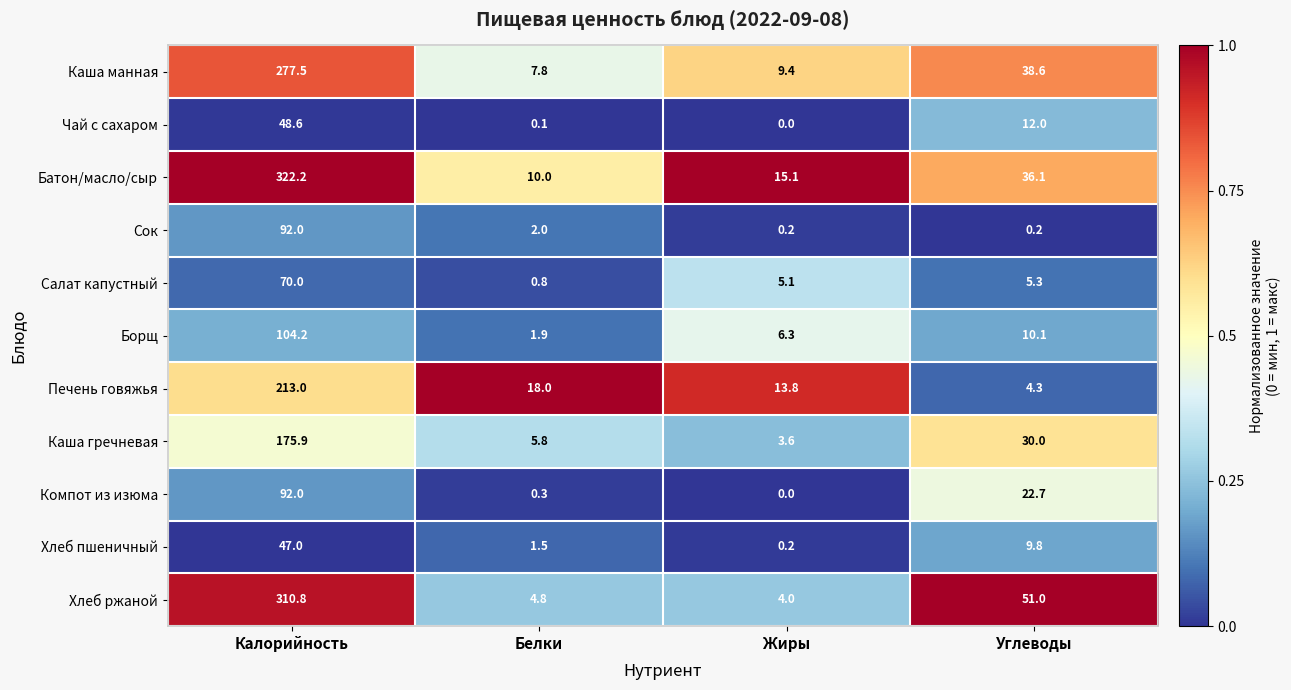

The Чай с сахаром series shows 15.0 at Жиры. True or false?

False